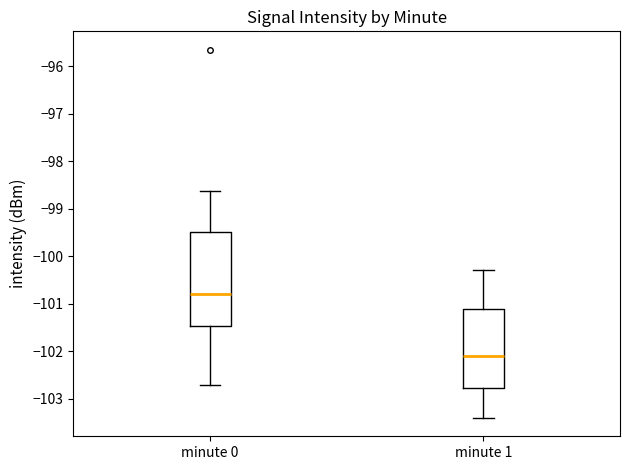

Reading left to right, transcribe this box plot: for each box, give where its median line is, the range the box spans, and where its two whiskers end, as read against the y-axis. The values are not printed on the chart, so give them approximately, as read against the axis.

minute 0: median -100.8, box -101.5 to -99.5, whiskers -102.7 to -98.6
minute 1: median -102.1, box -102.8 to -101.1, whiskers -103.4 to -100.3